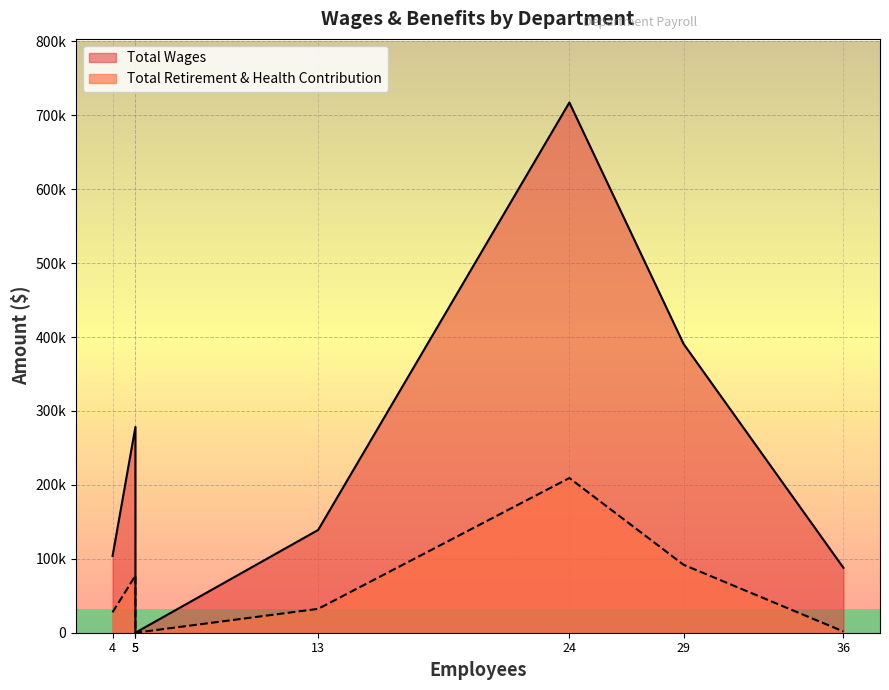

Which series has the largest total across all categories?

Total Wages